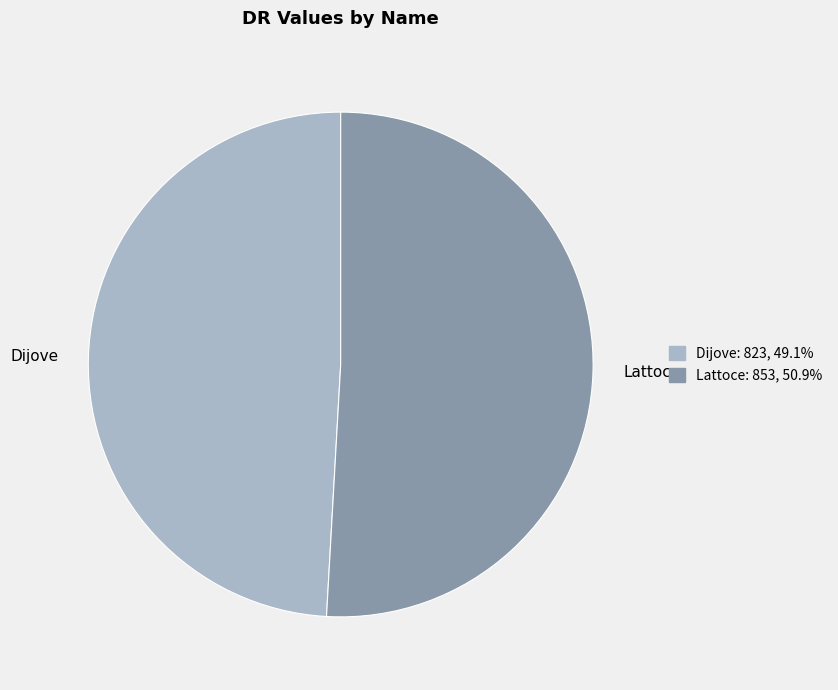

Between Dijove and Lattoce, which is larger?

Lattoce